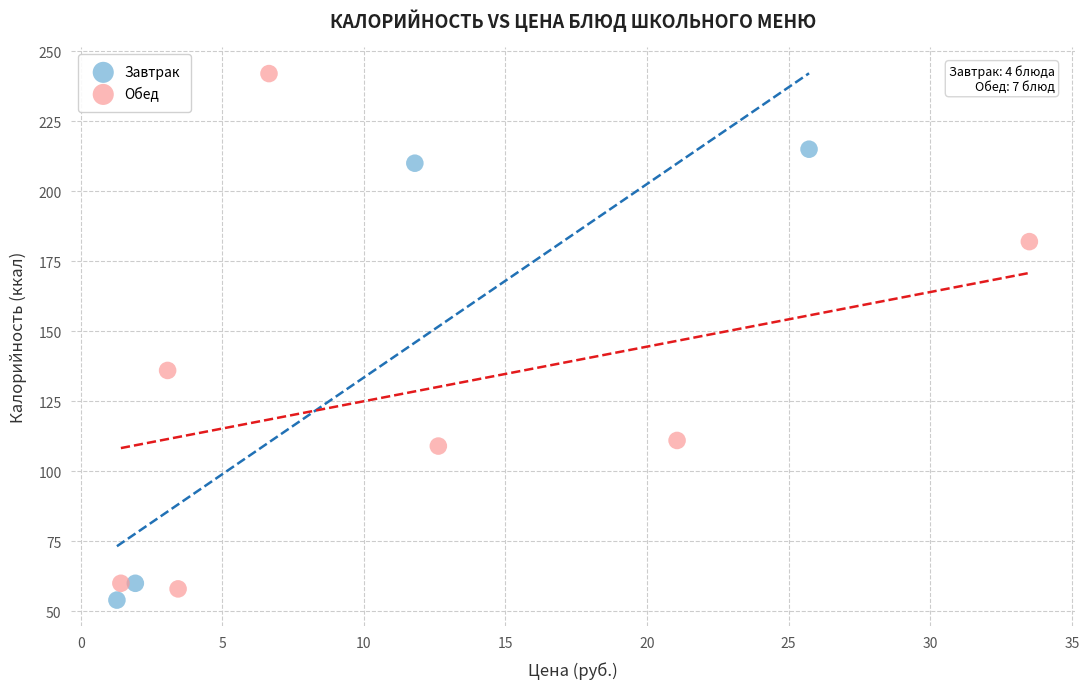

Which series has the largest Y range (max minus min)?

Обед